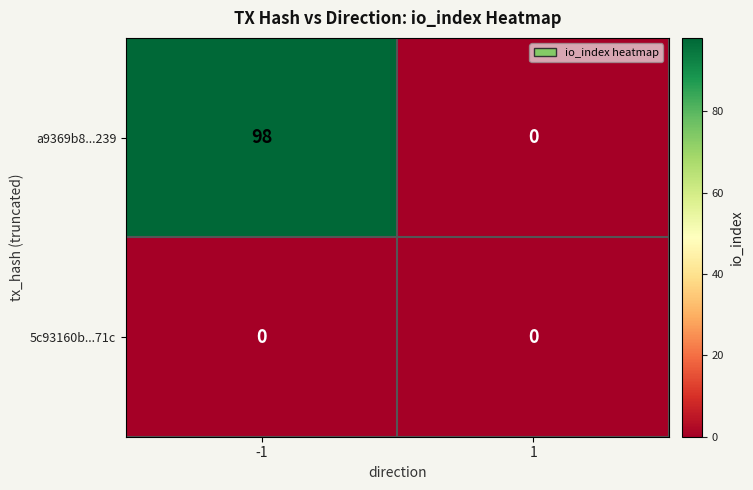

Reading right to left, list all the values displayed in this chart.

a9369b8...239: 0	98
5c93160b...71c: 0	0